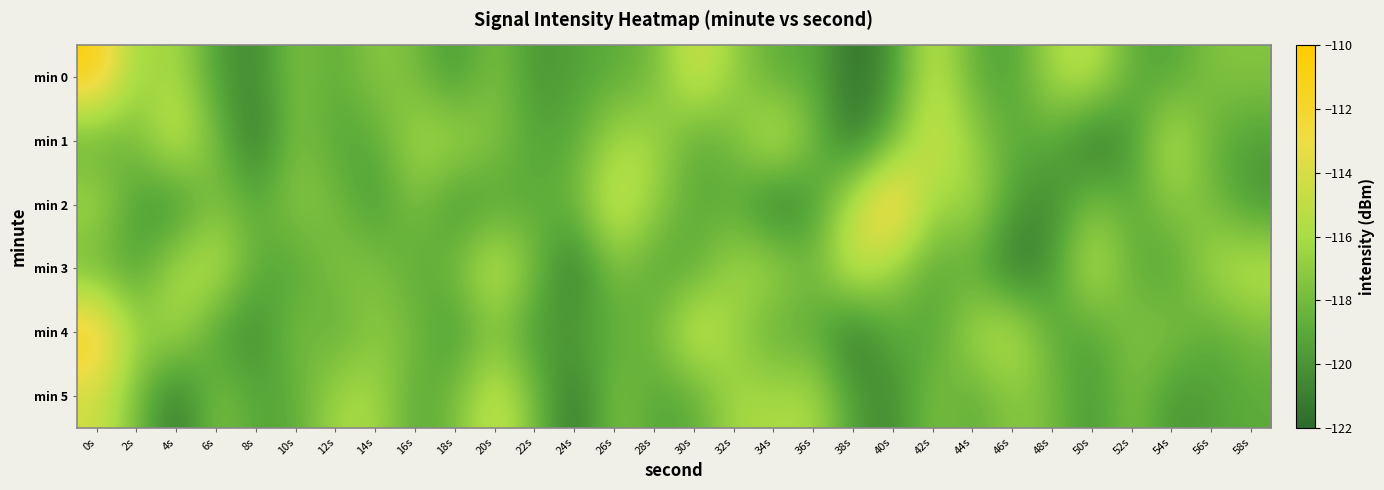

What is the difference between the highest and lowest values at 28s?

3.2